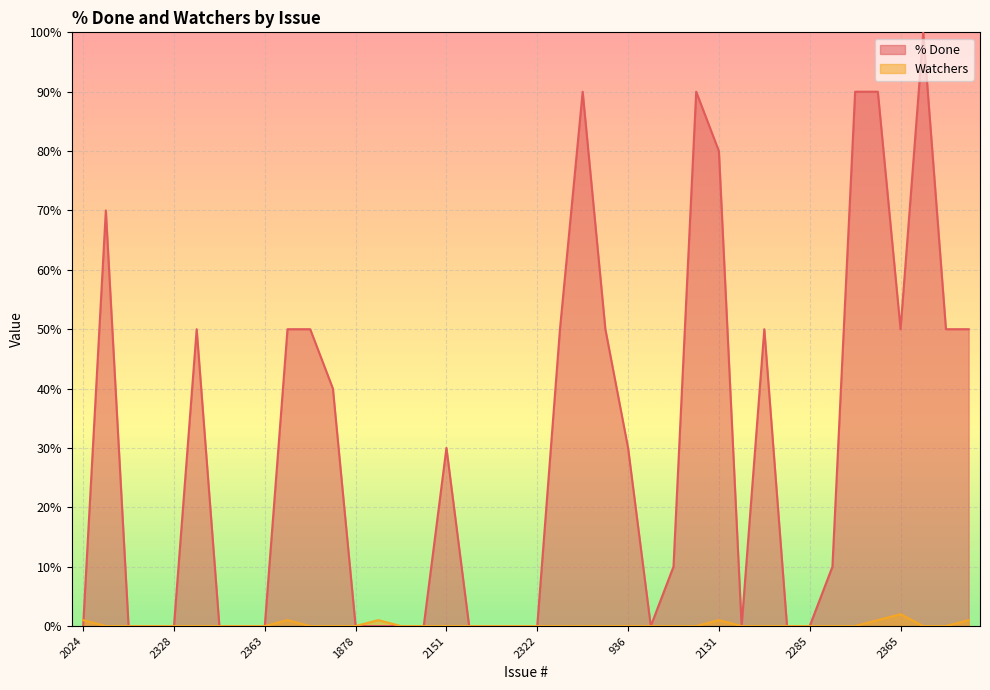

After their last crossing, which series has the higher values: % Done or Watchers?

% Done